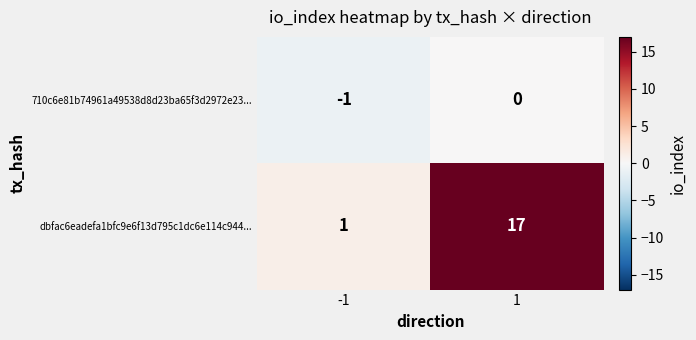

What is the sum of the dbfac6eadefa1bfc9e6f13d795c1dc6e114c944... values at 1 and -1?

18